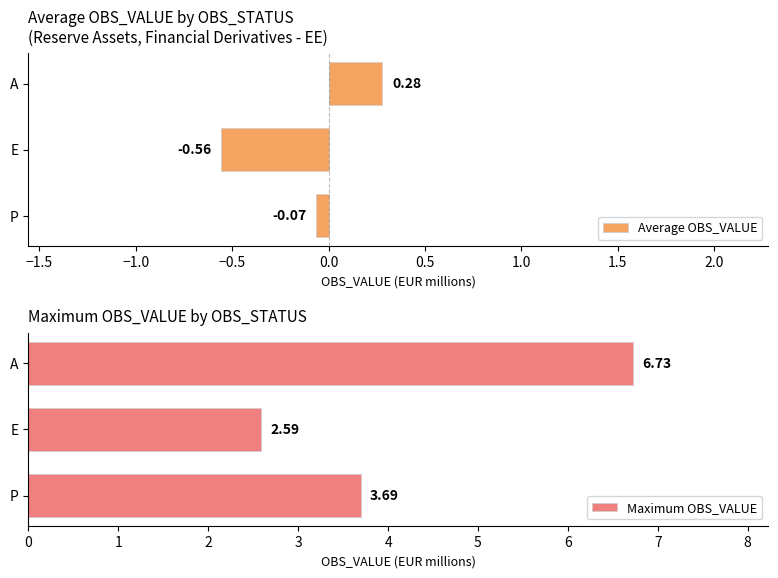

Where is Average OBS_VALUE nearest to the value 0?

P